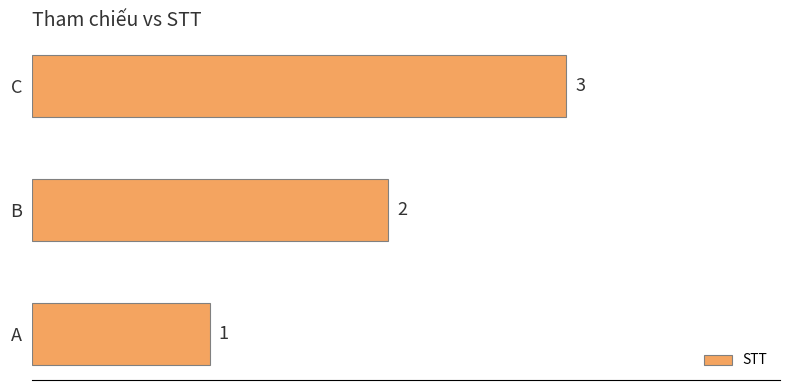

What is the sum of the values at C and B?

5